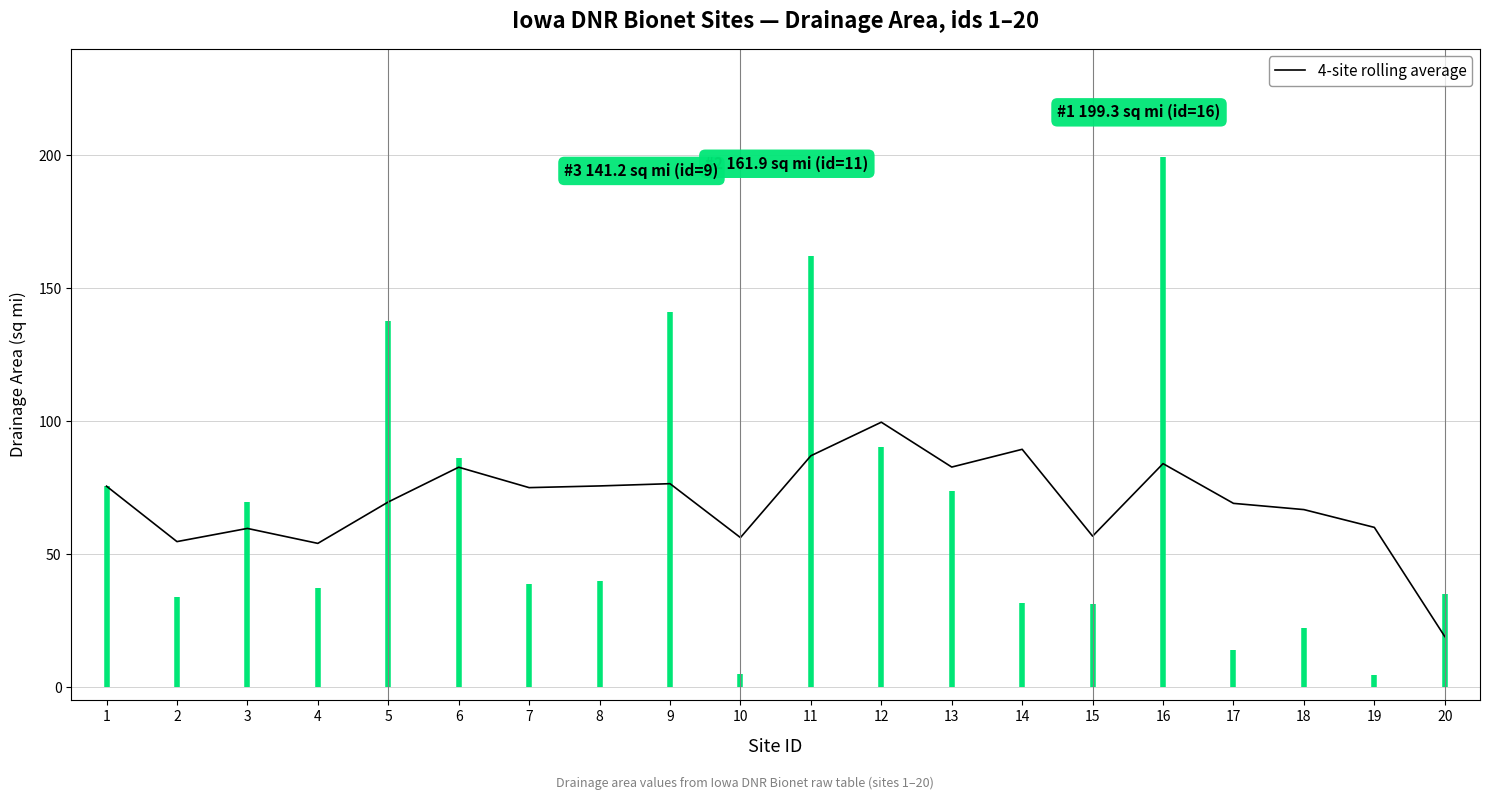

What is the difference between the values at 18 and 7?

8.3